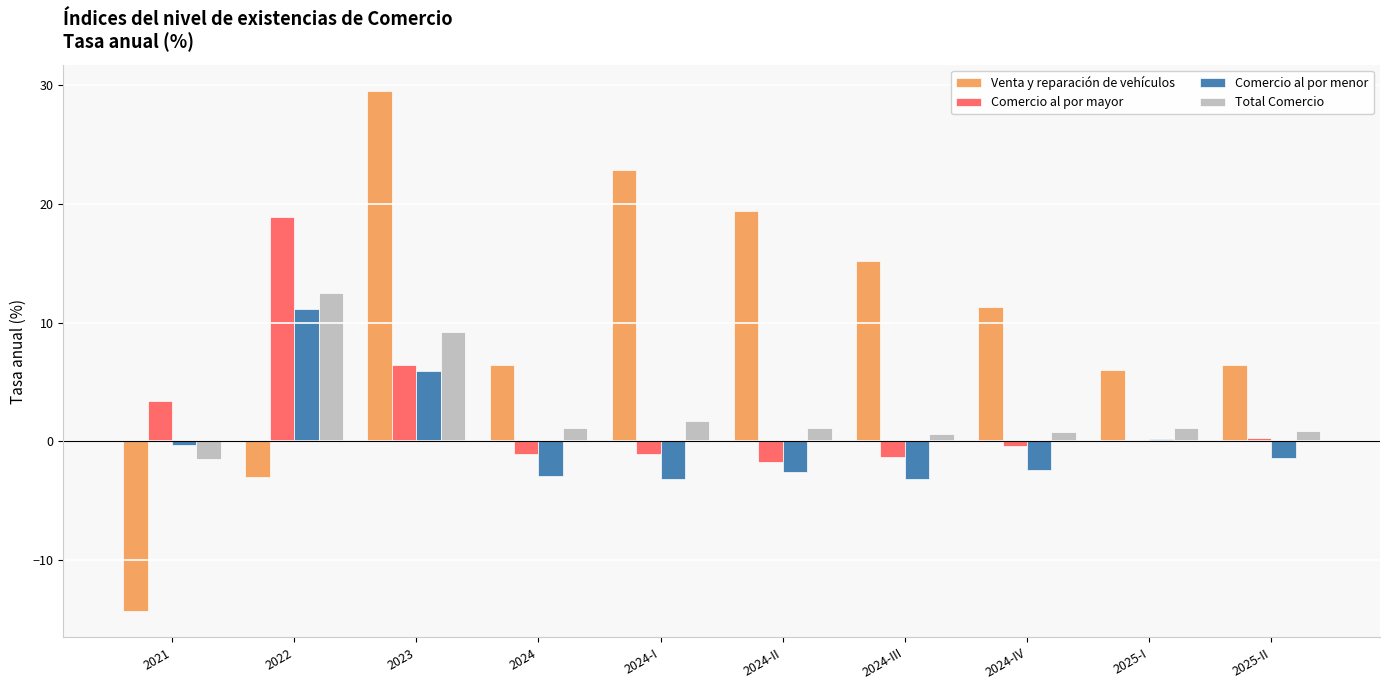

Which series has the largest total across all categories?

Venta y reparación de vehículos